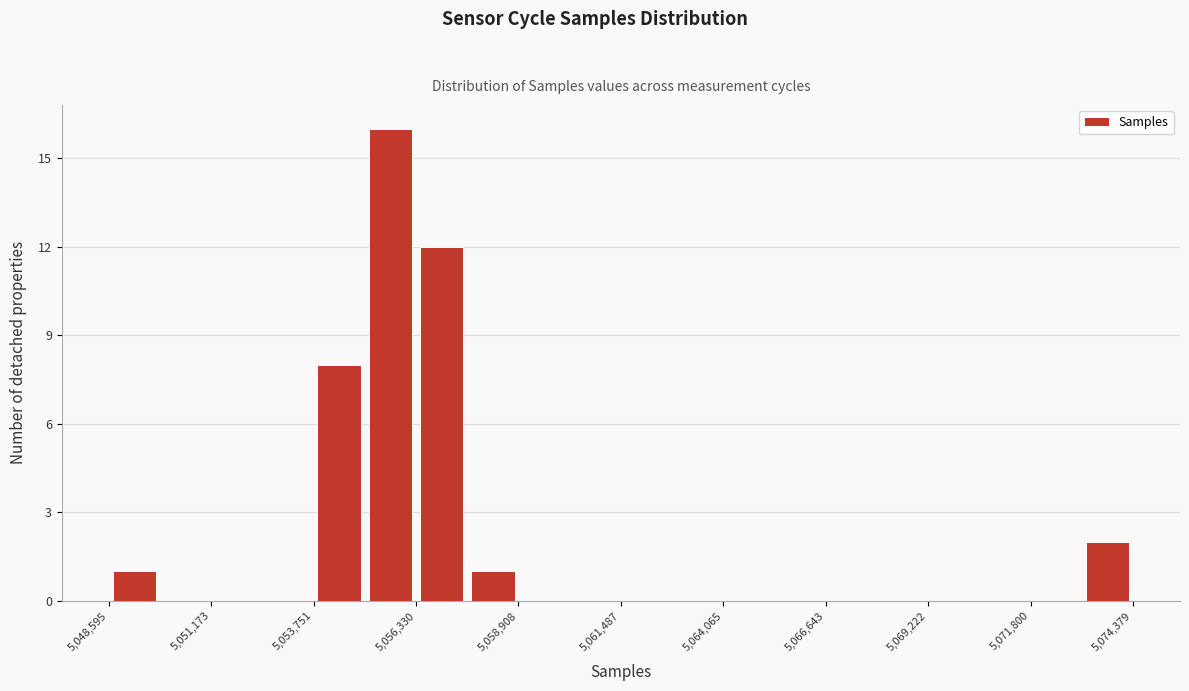

Around what value on the x-axis is the tallest bar? Give the approximate position of its centre, as read against the axis.

5055500